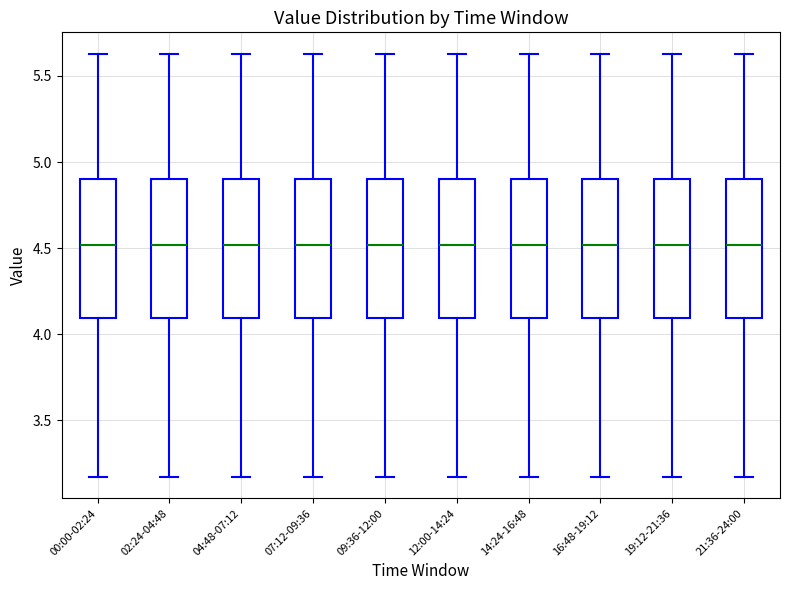

Reading left to right, read every box against the y-axis: the position of its median line, the range the box covers, and the ends of its whiskers. The values are not printed on the chart, so give them approximately, as read against the axis.

00:00-02:24: median 4.50, box 4.10 to 4.90, whiskers 3.15 to 5.65
02:24-04:48: median 4.50, box 4.10 to 4.90, whiskers 3.15 to 5.65
04:48-07:12: median 4.50, box 4.10 to 4.90, whiskers 3.15 to 5.65
07:12-09:36: median 4.50, box 4.10 to 4.90, whiskers 3.15 to 5.65
09:36-12:00: median 4.50, box 4.10 to 4.90, whiskers 3.15 to 5.65
12:00-14:24: median 4.50, box 4.10 to 4.90, whiskers 3.15 to 5.65
14:24-16:48: median 4.50, box 4.10 to 4.90, whiskers 3.15 to 5.65
16:48-19:12: median 4.50, box 4.10 to 4.90, whiskers 3.15 to 5.65
19:12-21:36: median 4.50, box 4.10 to 4.90, whiskers 3.15 to 5.65
21:36-24:00: median 4.50, box 4.10 to 4.90, whiskers 3.15 to 5.65